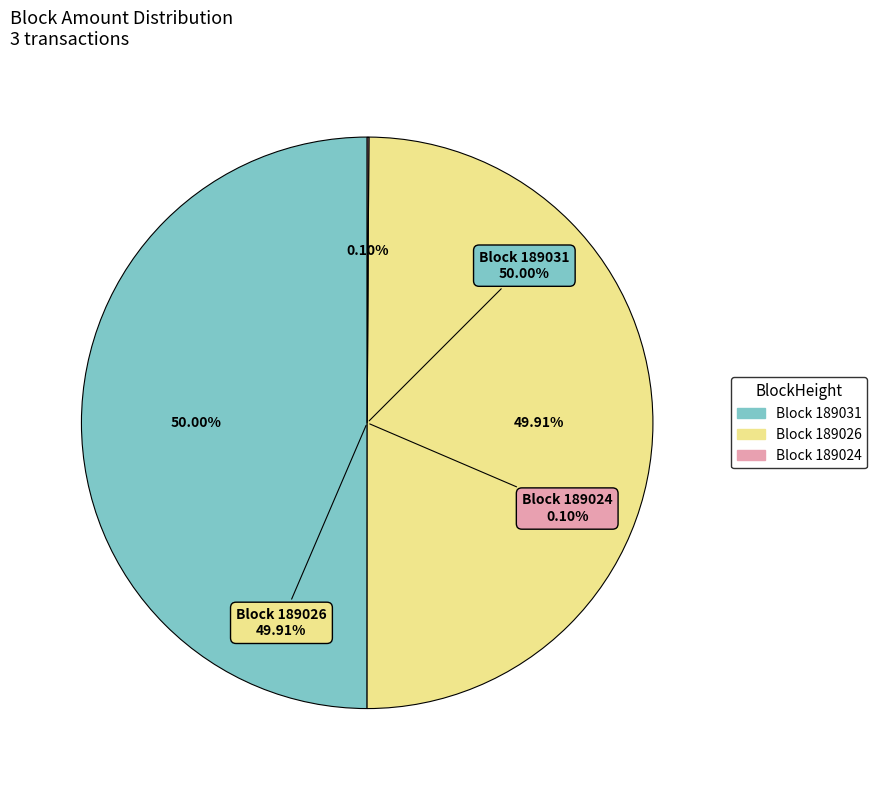

Is there a majority slice in this chart?

Yes